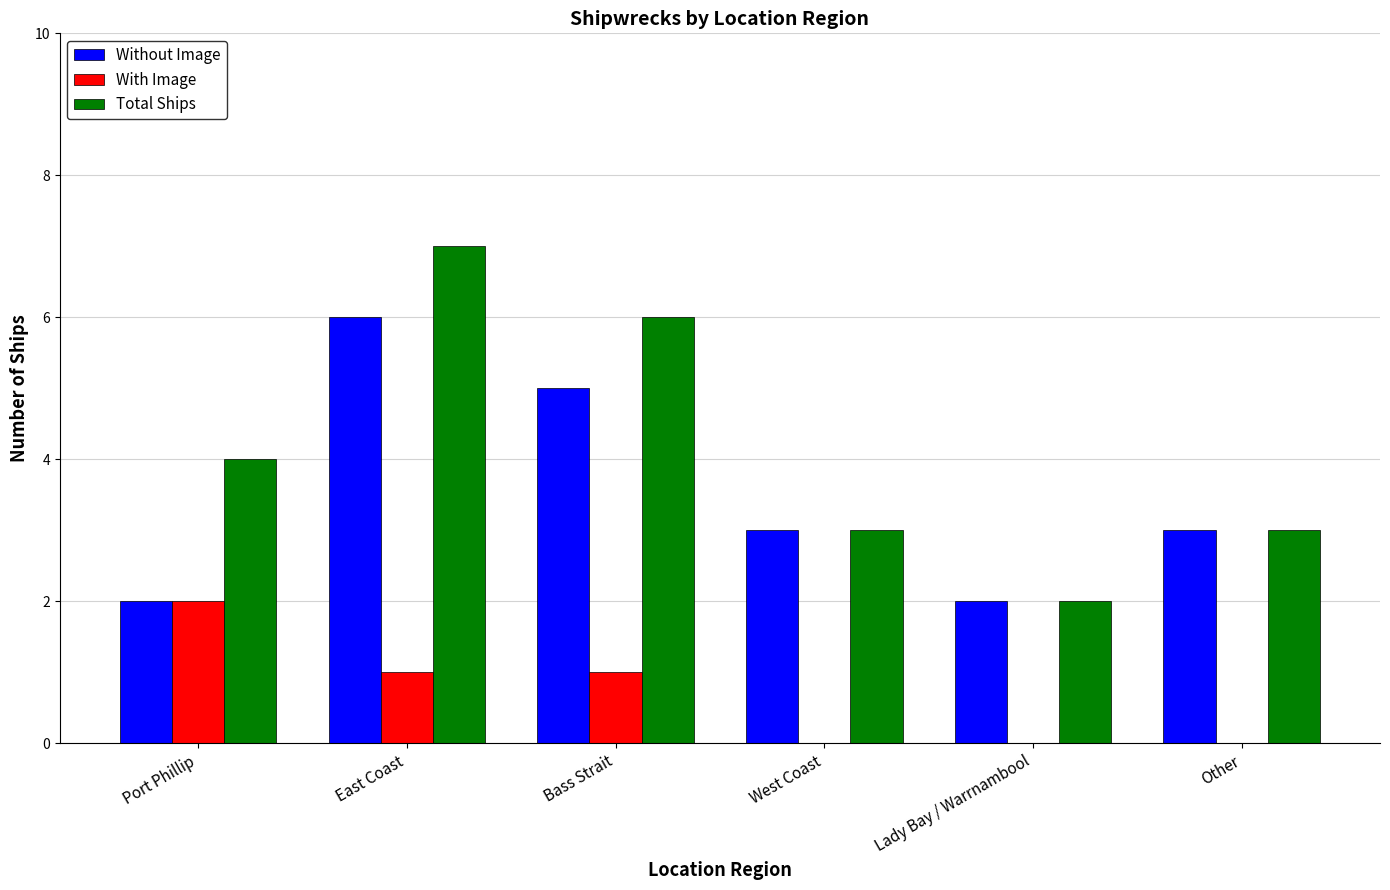

At which label is Total Ships closest to 4?

Port Phillip